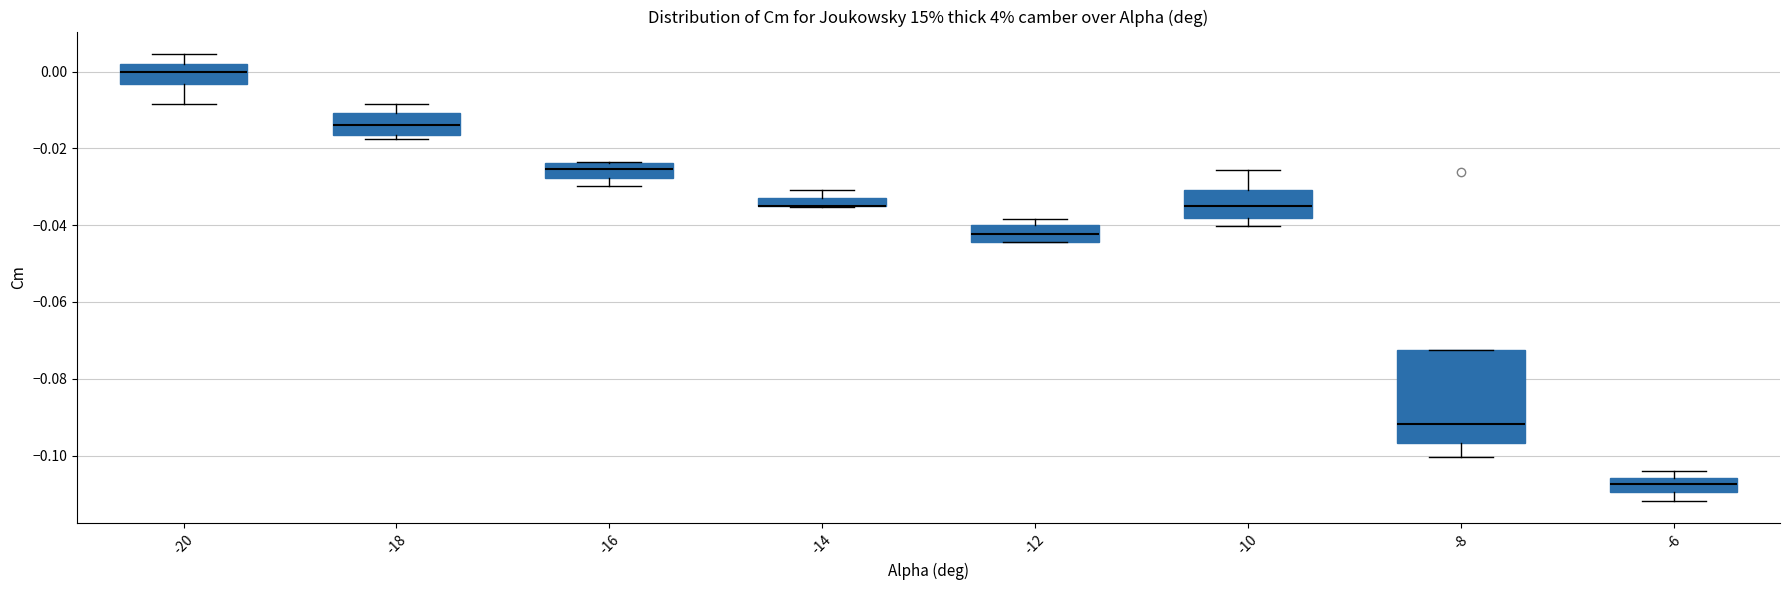

Where is the upper edge of the box at x = -12 on the y-axis? The values are not printed on the chart, so give them approximately, as read against the axis.

-0.040